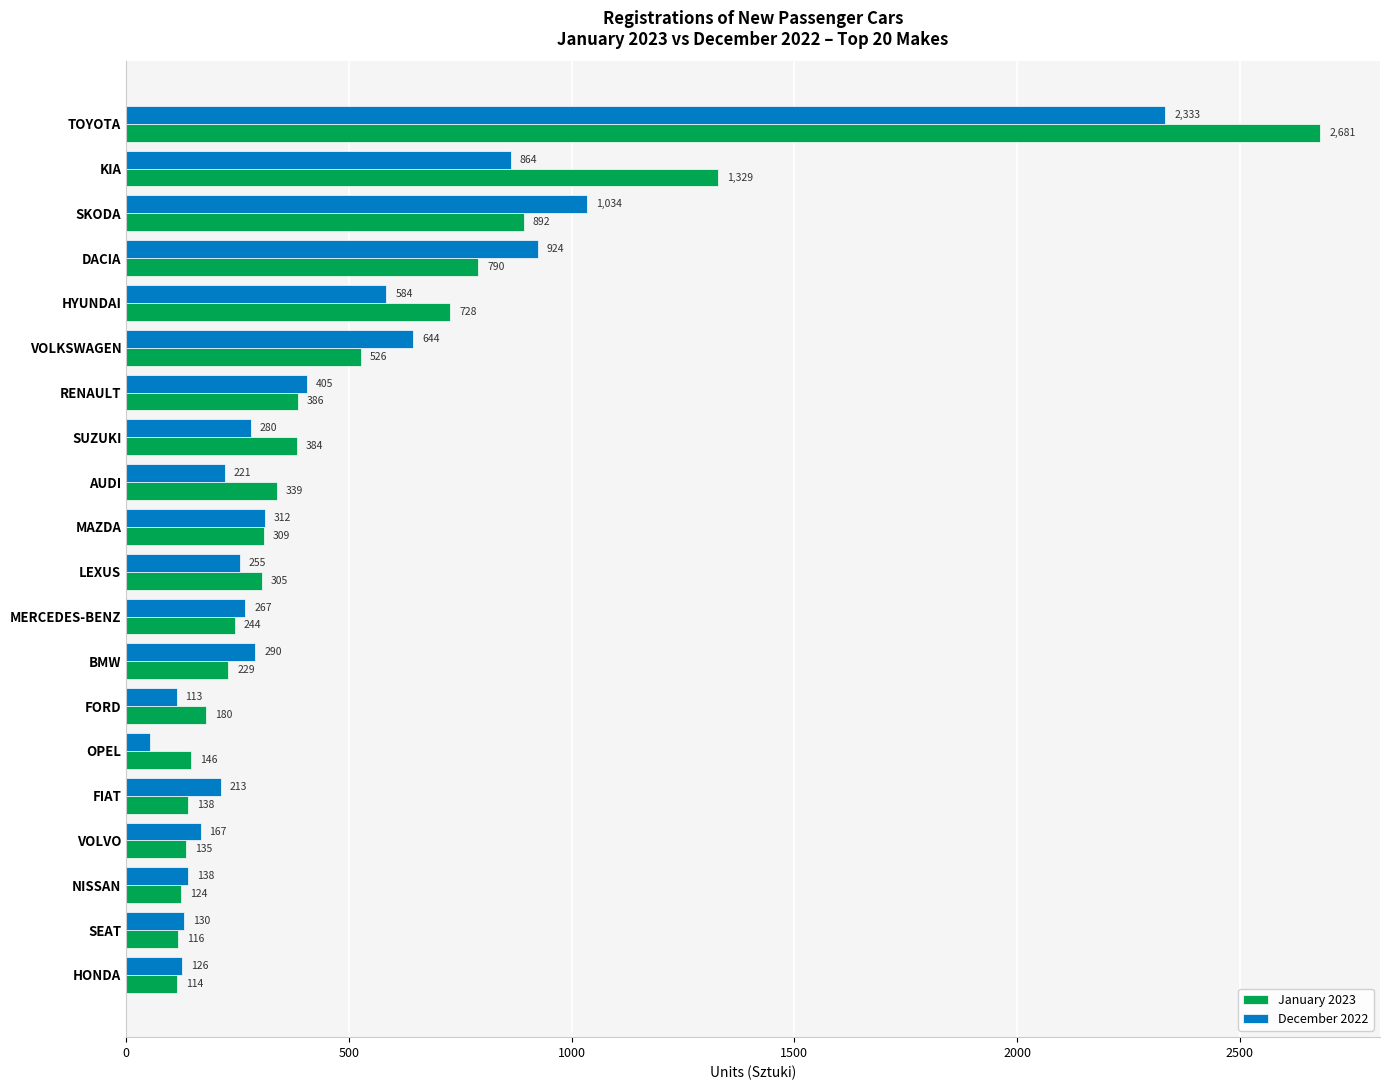

Which series has the largest total across all categories?

January 2023